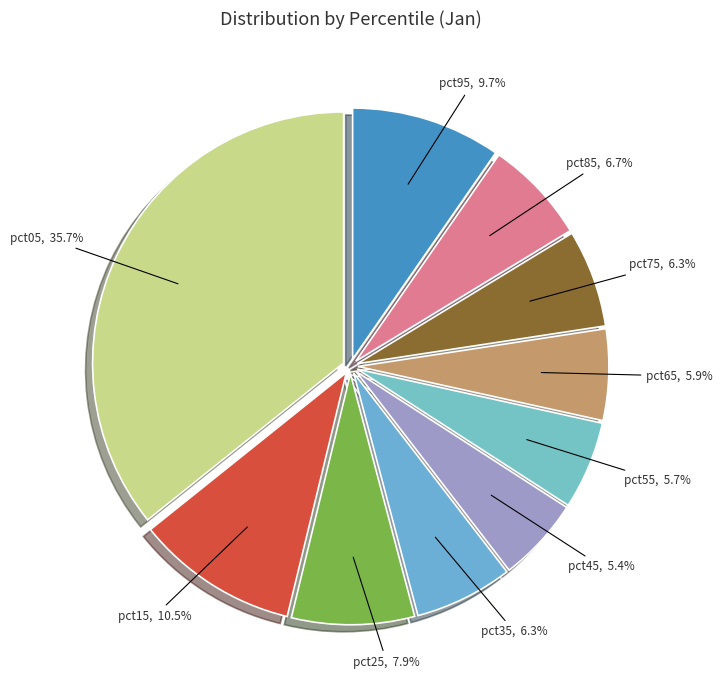

Is there any slice that represents more than half of the pie?

No